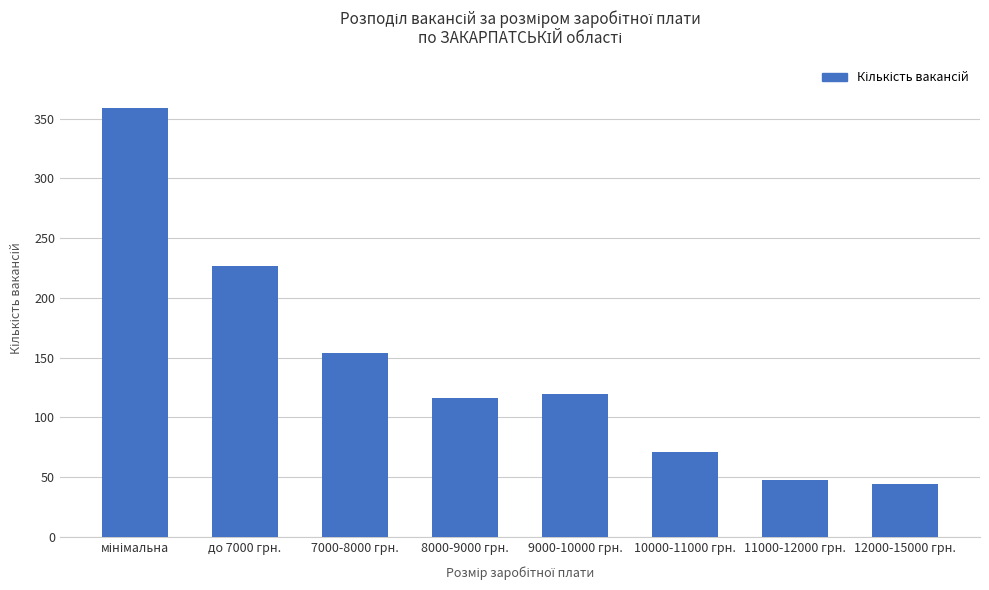

What is the maximum value shown in the chart?

359